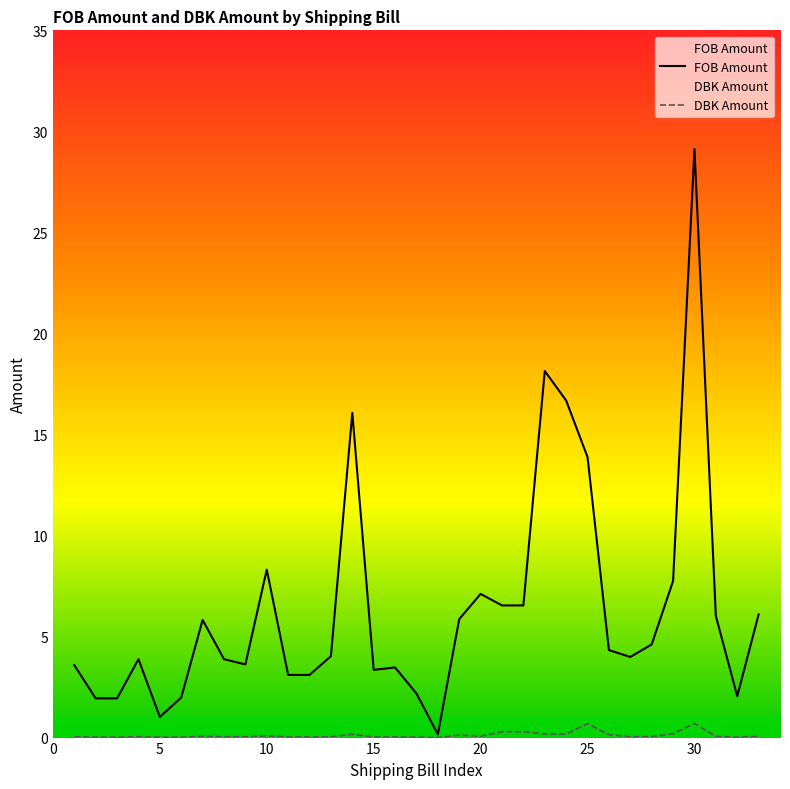

At which category is the sum across all series the highest?

30